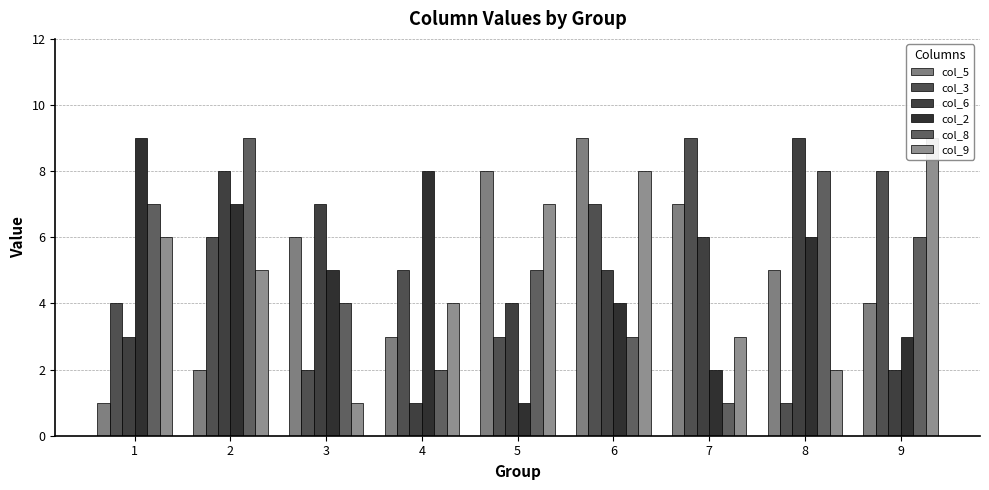

Where does the col_8 series first go above 5?

1